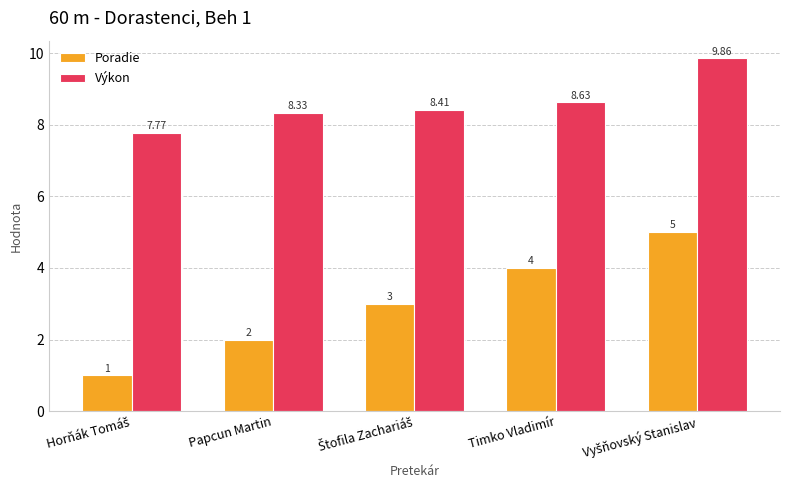

What is the difference between the maximum and minimum values in the Výkon series?

2.1